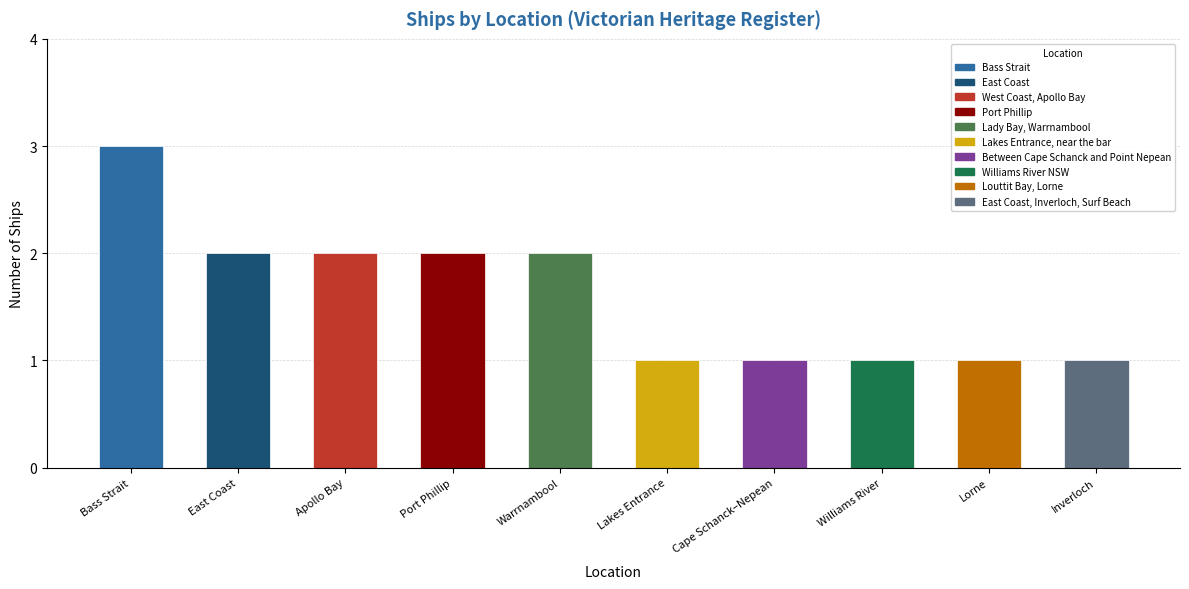

What position from the right is Port Phillip?

7